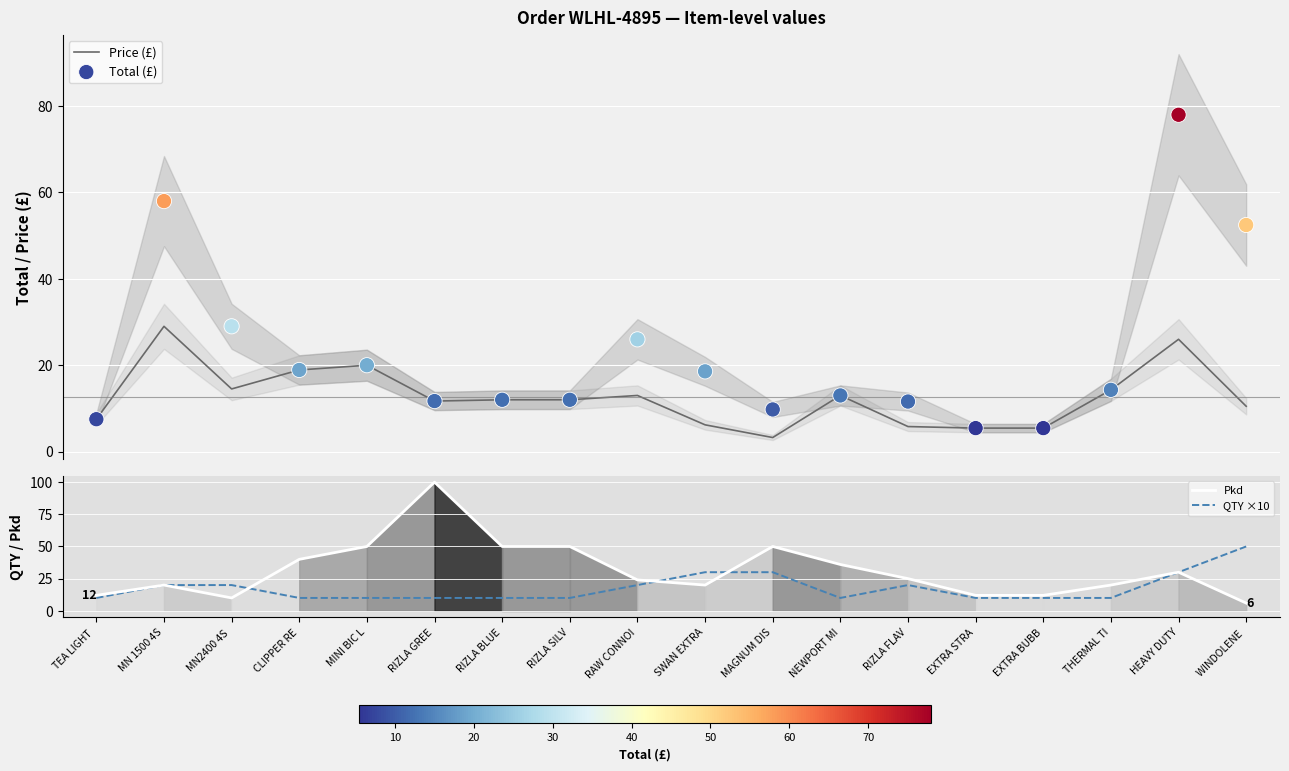

Which series contains the lowest Y value?

Price (£)